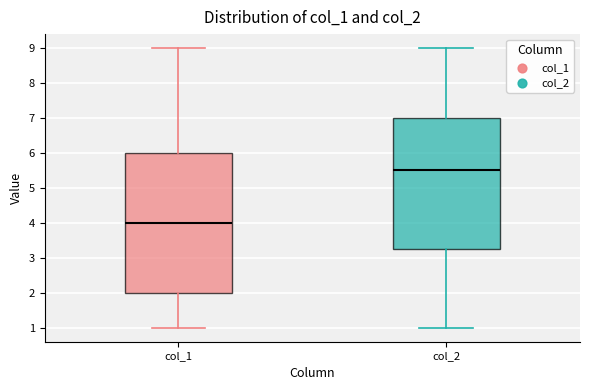

Which box is the tallest, from its lower edge to its upper edge?

col_1